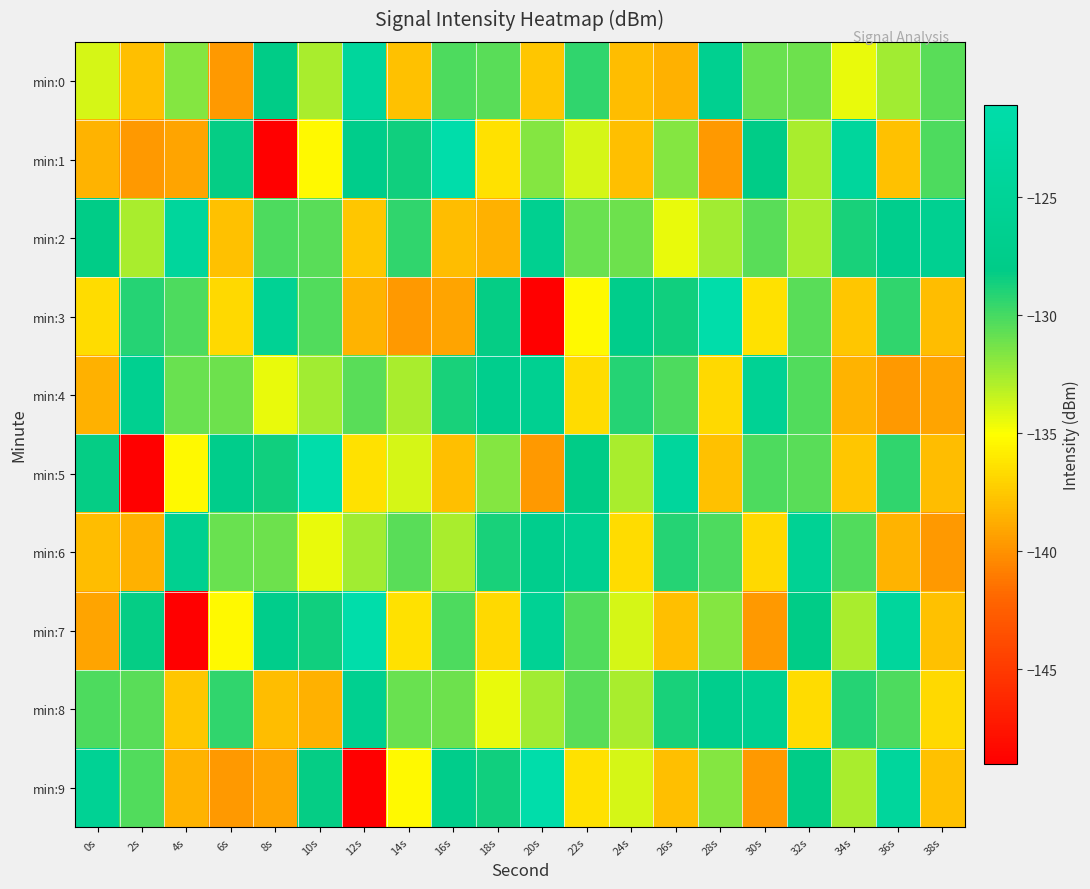

Which series has the largest range (max minus min)?

min:1